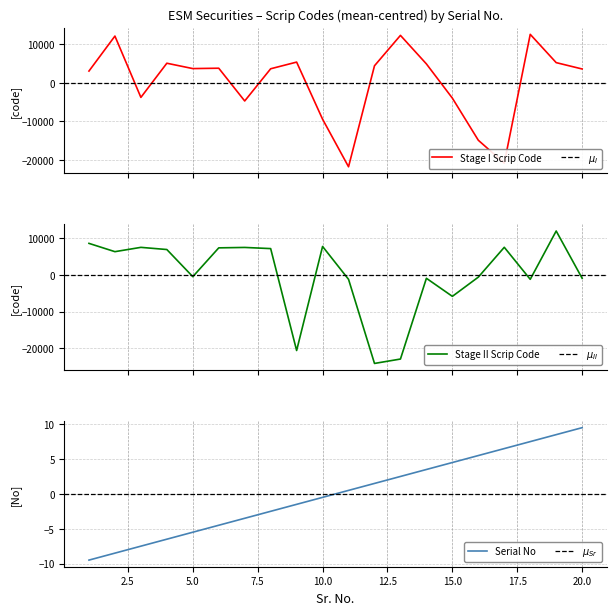

What is the highest value of the Stage I Scrip Code series?

12546.7